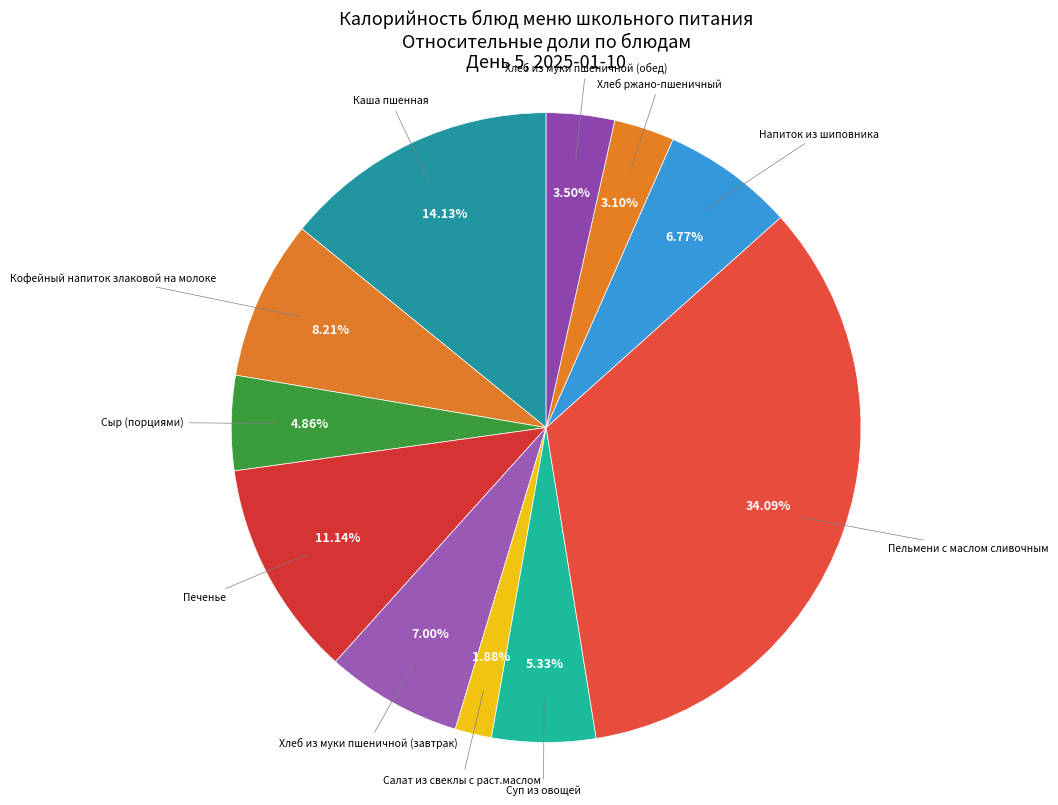

What percentage is NOT represented by Каша пшенная?

85.9%